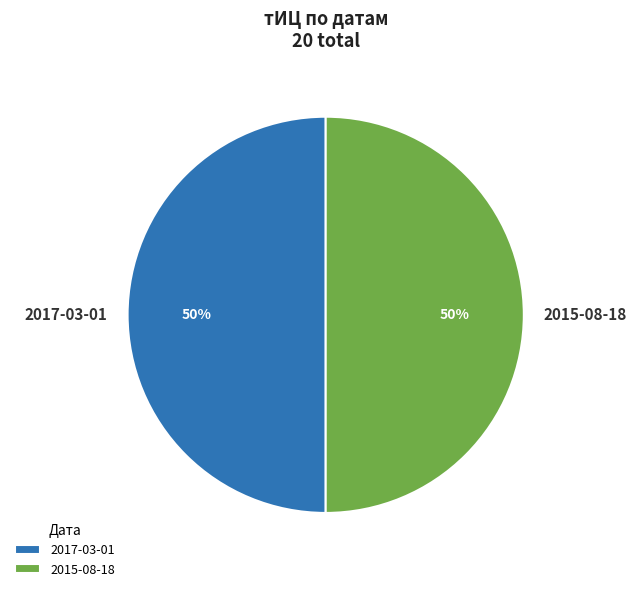

Is the sum of 2015-08-18 and 2017-03-01 greater than half?

Yes